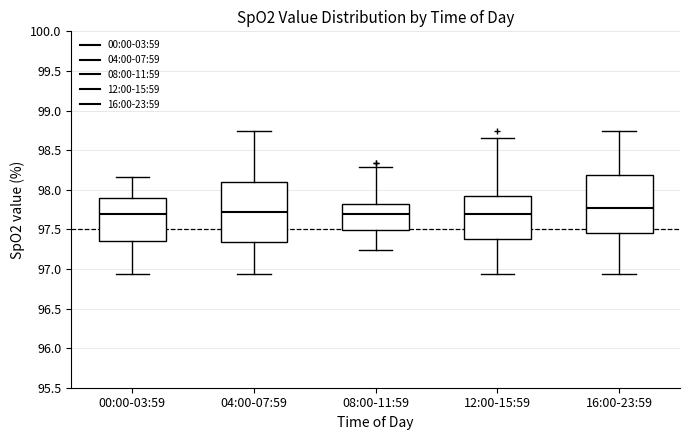

Reading left to right, transcribe this box plot: for each box, give where its median line is, the range the box spans, and where its two whiskers end, as read against the y-axis. The values are not printed on the chart, so give them approximately, as read against the axis.

00:00-03:59: median 97.70, box 97.35 to 97.90, whiskers 96.95 to 98.15
04:00-07:59: median 97.70, box 97.35 to 98.10, whiskers 96.95 to 98.75
08:00-11:59: median 97.70, box 97.50 to 97.85, whiskers 97.25 to 98.30
12:00-15:59: median 97.70, box 97.40 to 97.90, whiskers 96.95 to 98.65
16:00-23:59: median 97.75, box 97.45 to 98.20, whiskers 96.95 to 98.75